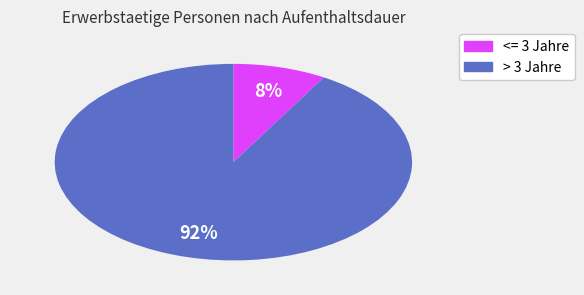

To the nearest percent, what is the average slice percentage?

50%